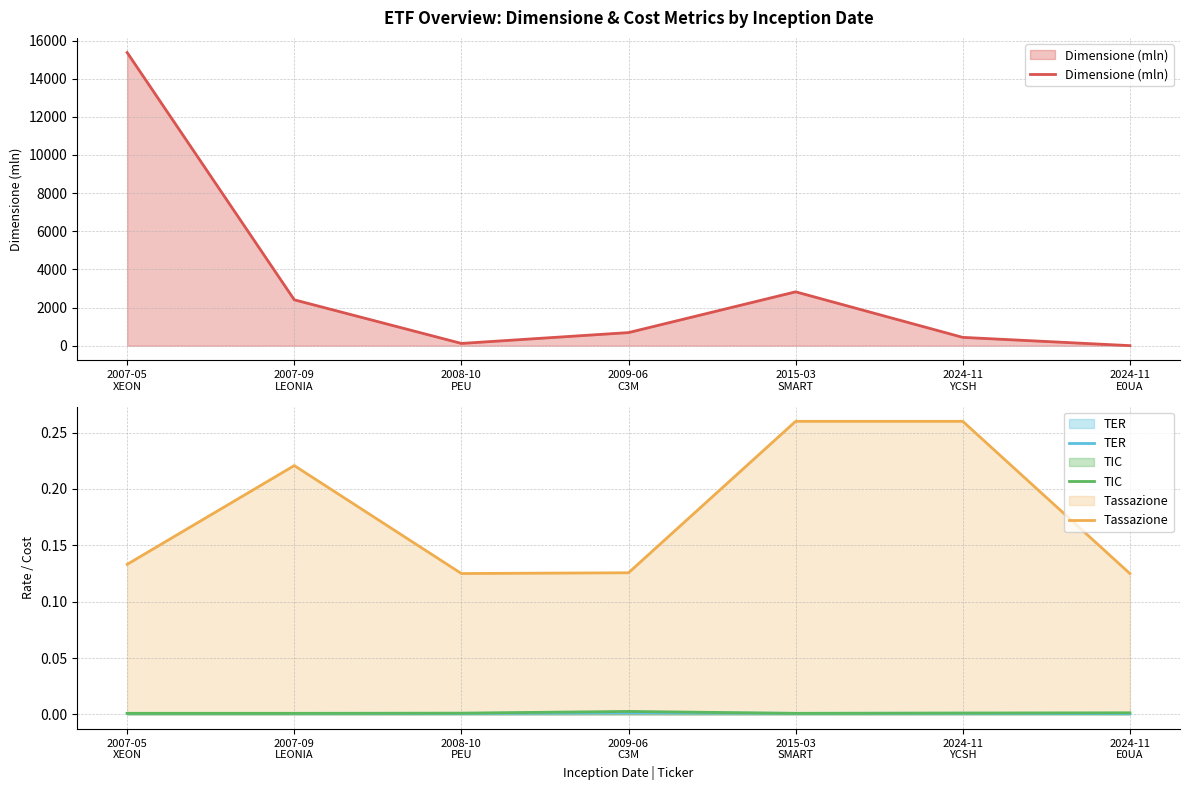

What is the maximum value shown in the chart?

15369.0